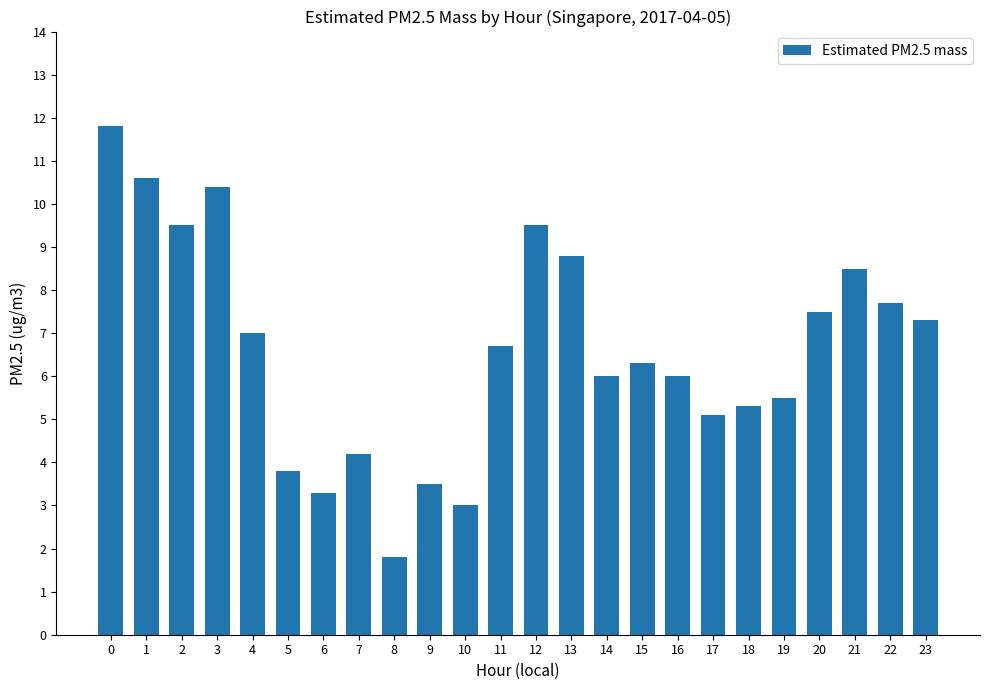

The chart shows a value of 6.0 at 16. True or false?

True